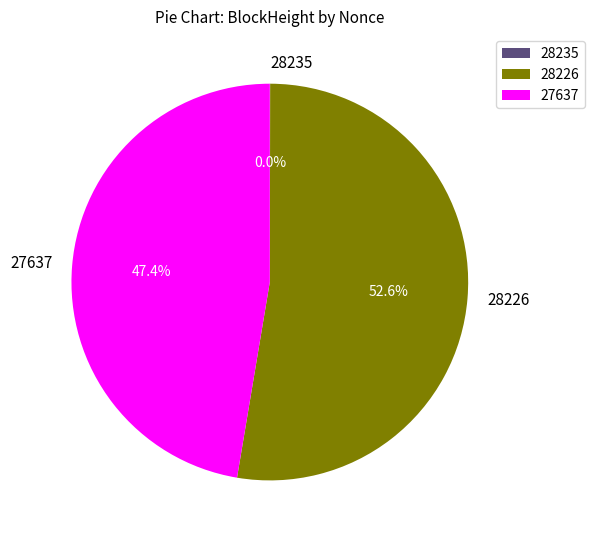

To the nearest percent, what is the average slice percentage?

33%